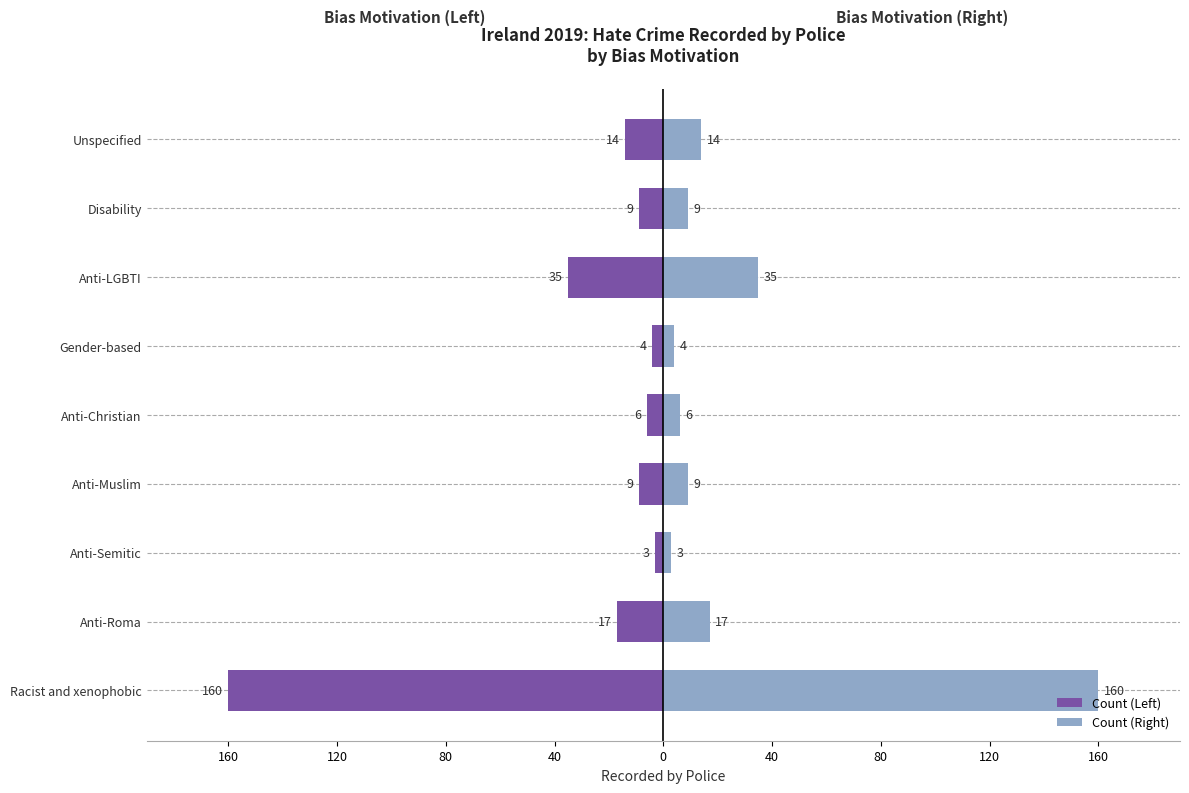

How many values in the Count (Right) series exceed 9?

4